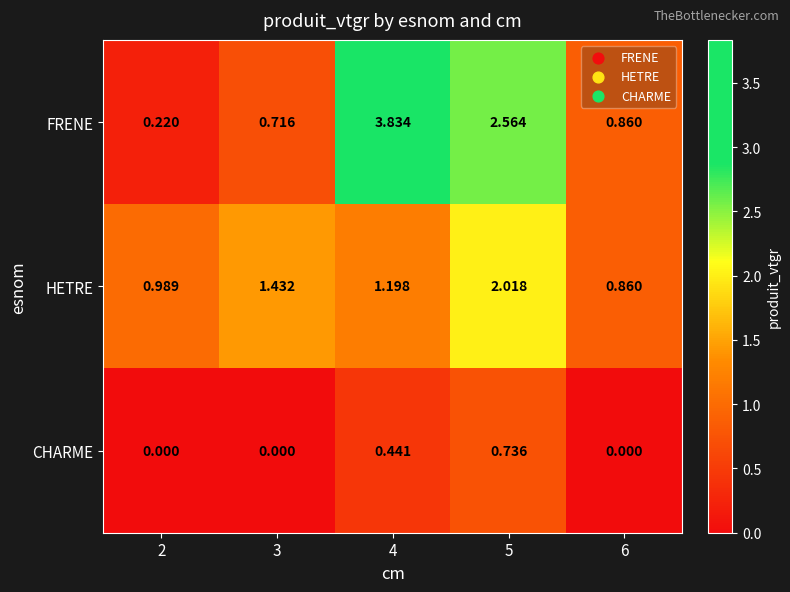

List the series in order of their peak value, lowest first.

CHARME, HETRE, FRENE